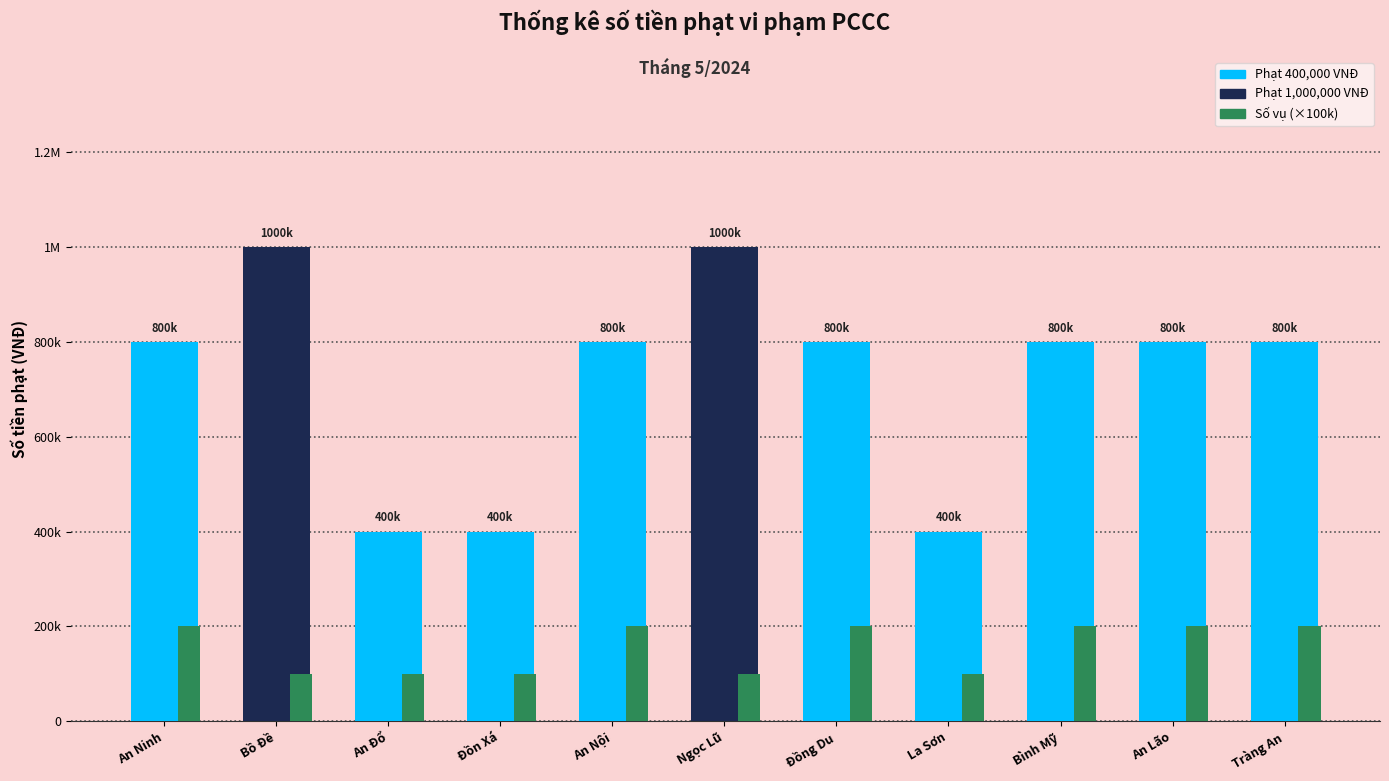

Are the bars grouped side by side (vs. stacked)?

Yes